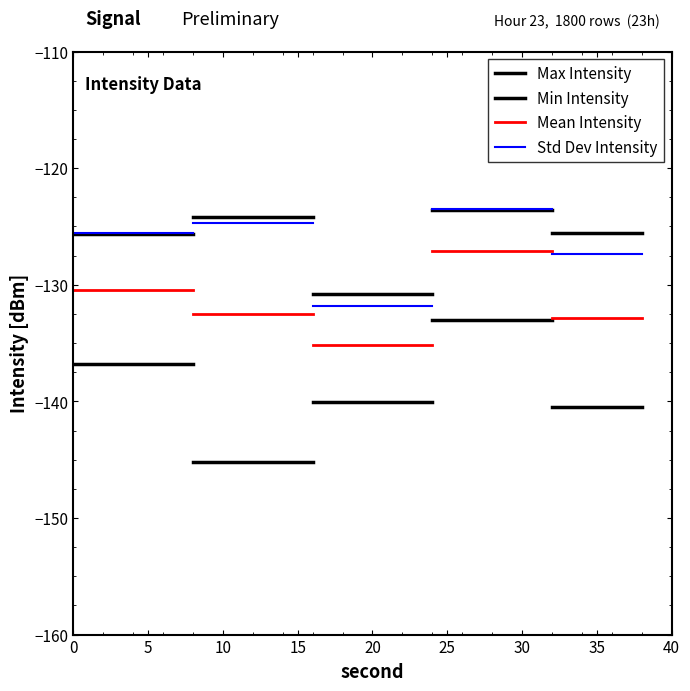

Read the Mean Intensity value at 0.

-130.4